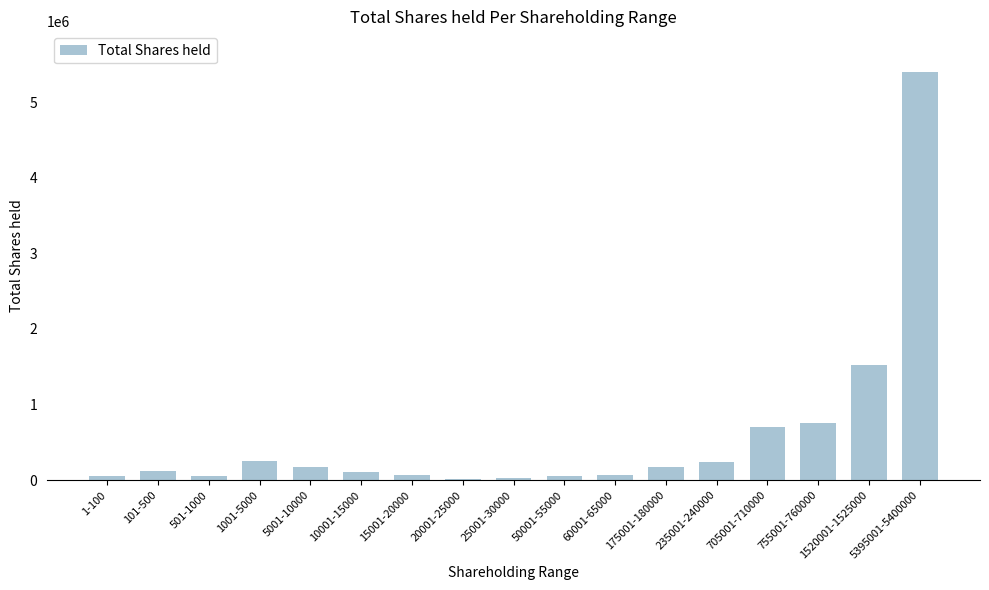

What is the maximum value shown in the chart?

5398353